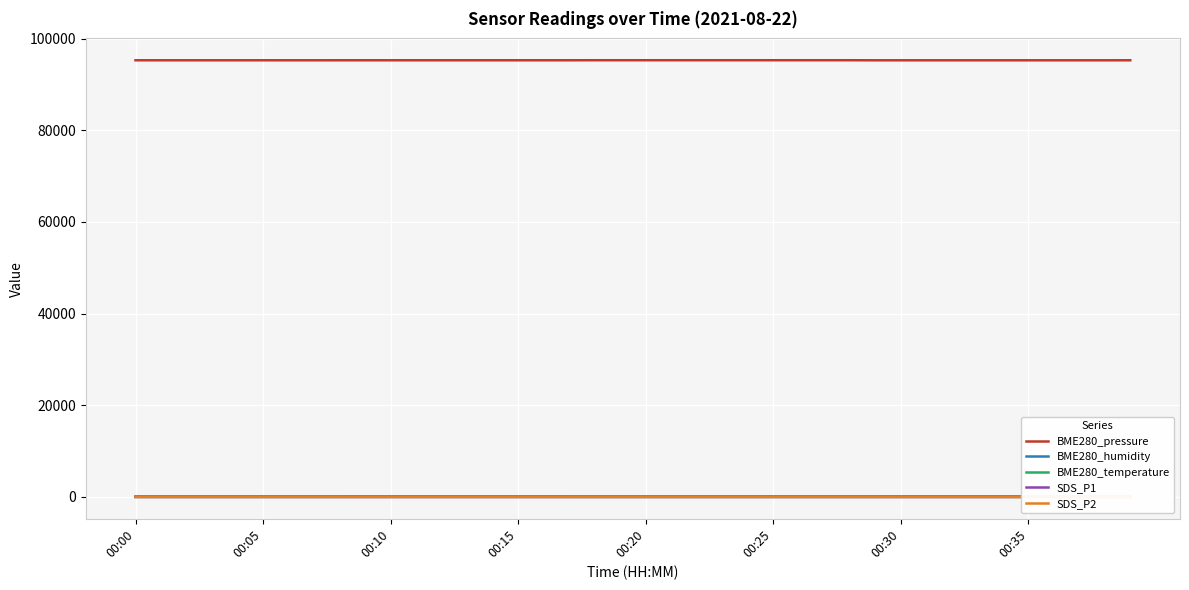

Which series has the widest spread of values?

BME280_pressure